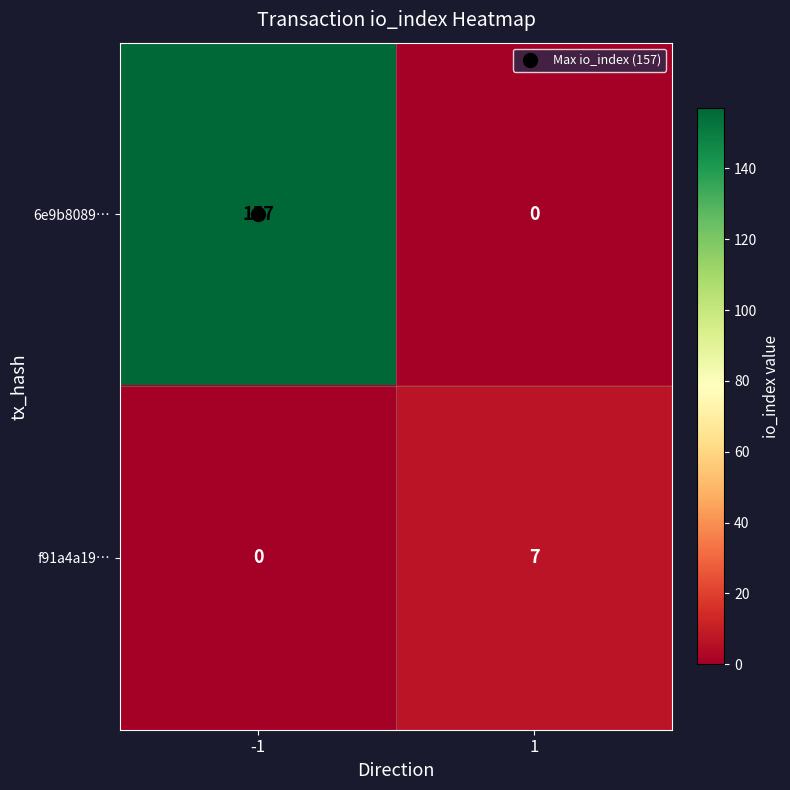

The 6e9b8089… series shows -55 at 1. True or false?

False